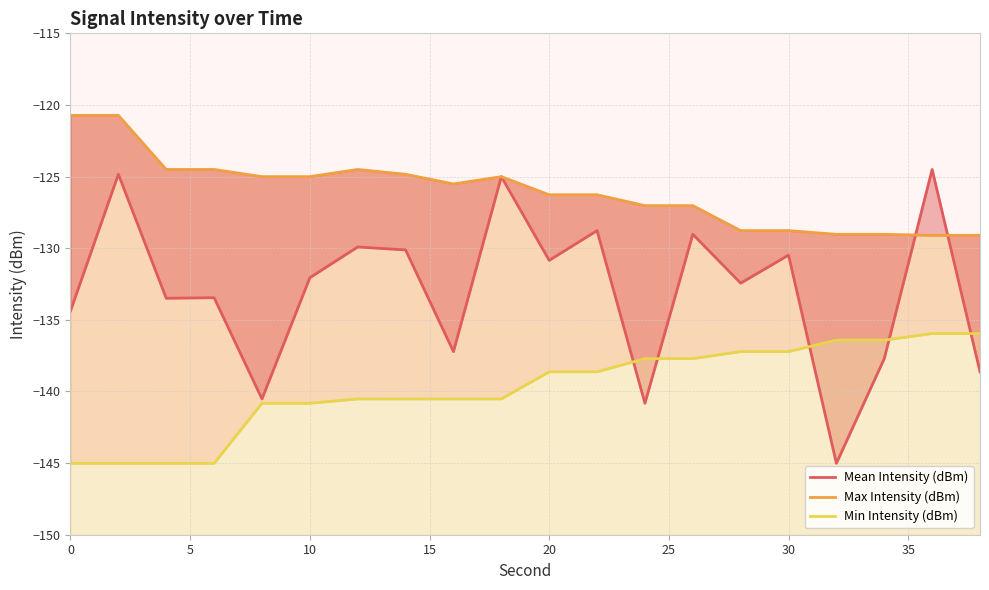

What are all the series names shown in the legend?

Mean Intensity (dBm), Max Intensity (dBm), Min Intensity (dBm)